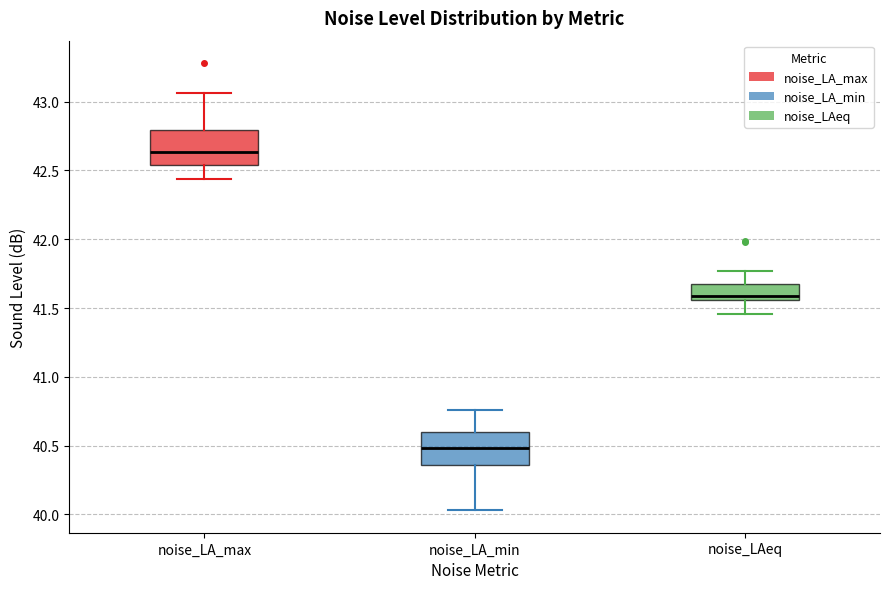

Where is the lower edge of the box for noise_LA_min on the y-axis? The values are not printed on the chart, so give them approximately, as read against the axis.

40.35